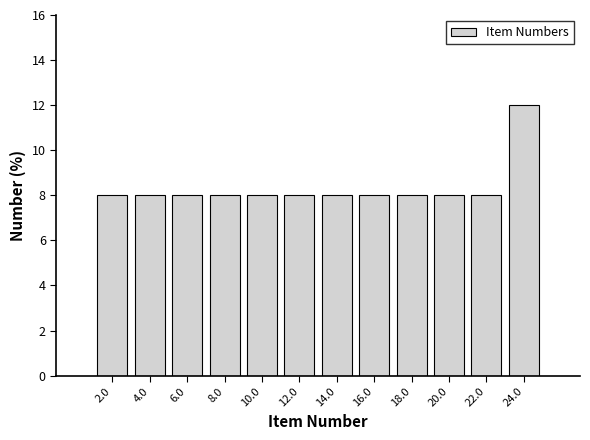

Reading left to right, list every bar in this chart as the range it spans on the x-axis followed by its height. The values are not printed on the chart, so give them approximately, as read against the axis.

1 to 3: 8
3 to 5: 8
5 to 7: 8
7 to 9: 8
9 to 11: 8
11 to 13: 8
13 to 15: 8
15 to 17: 8
17 to 19: 8
19 to 21: 8
21 to 23: 8
23 to 25: 12